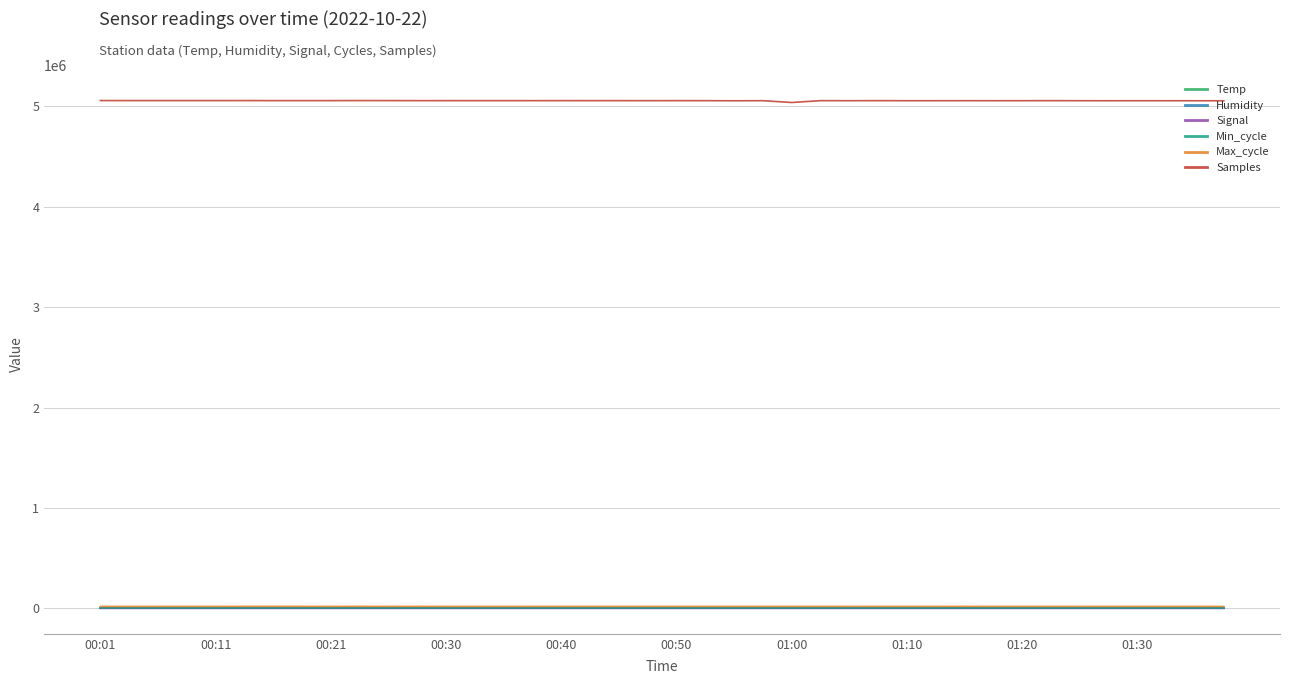

Which series has the largest range (max minus min)?

Samples